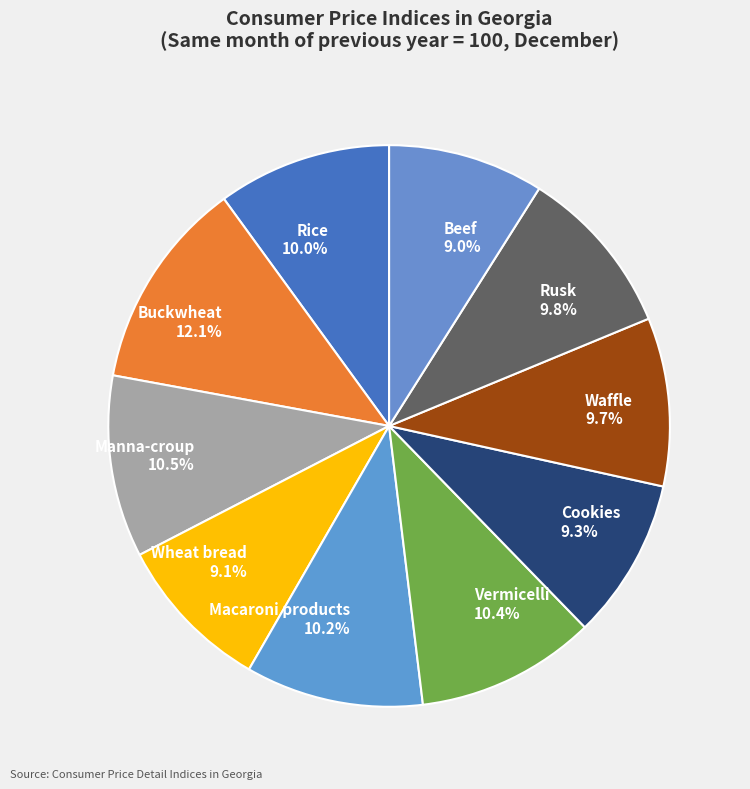

Between Manna-croup and Buckwheat, which is larger?

Buckwheat